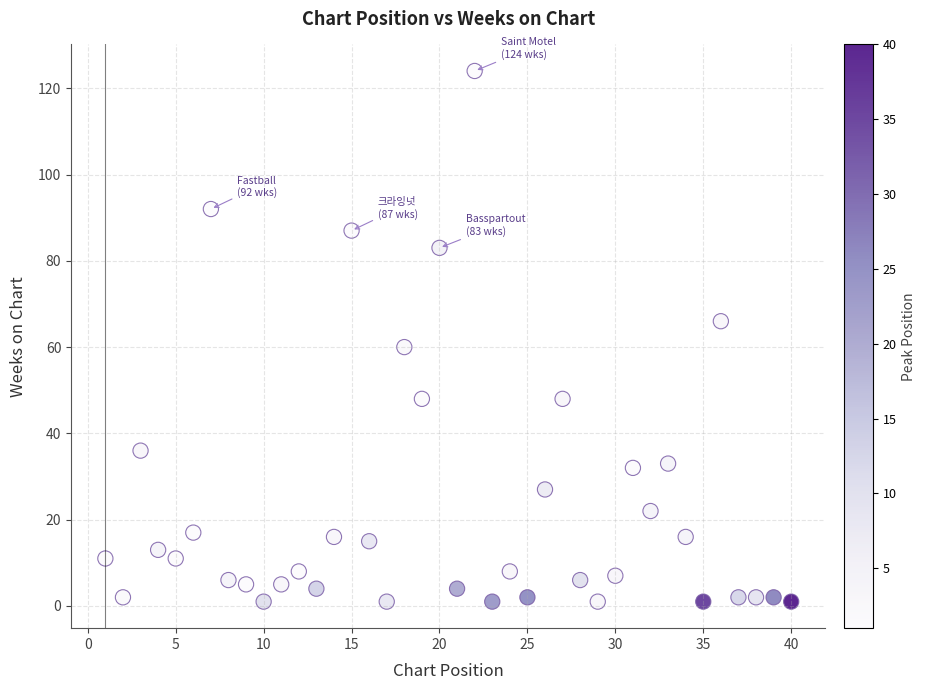

What Y value in the scatter plot is closest to 62?

60